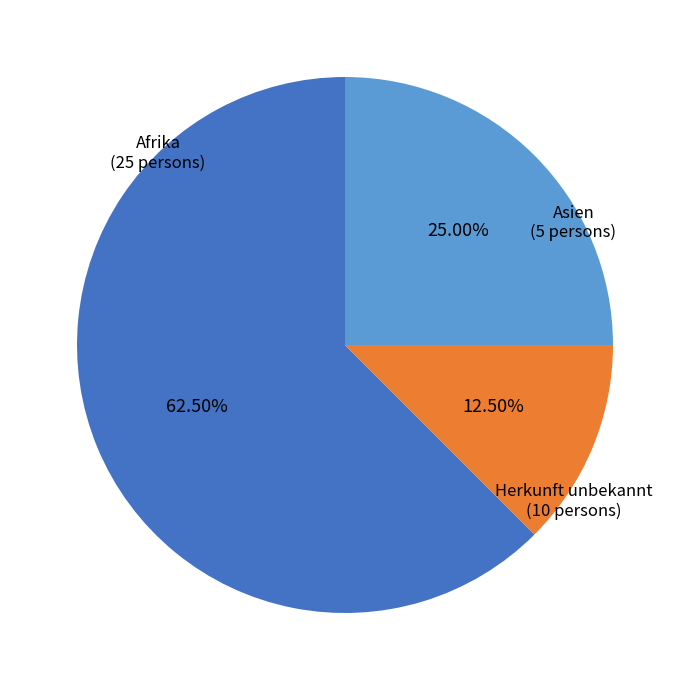

To the nearest percent, what is the average slice percentage?

33%